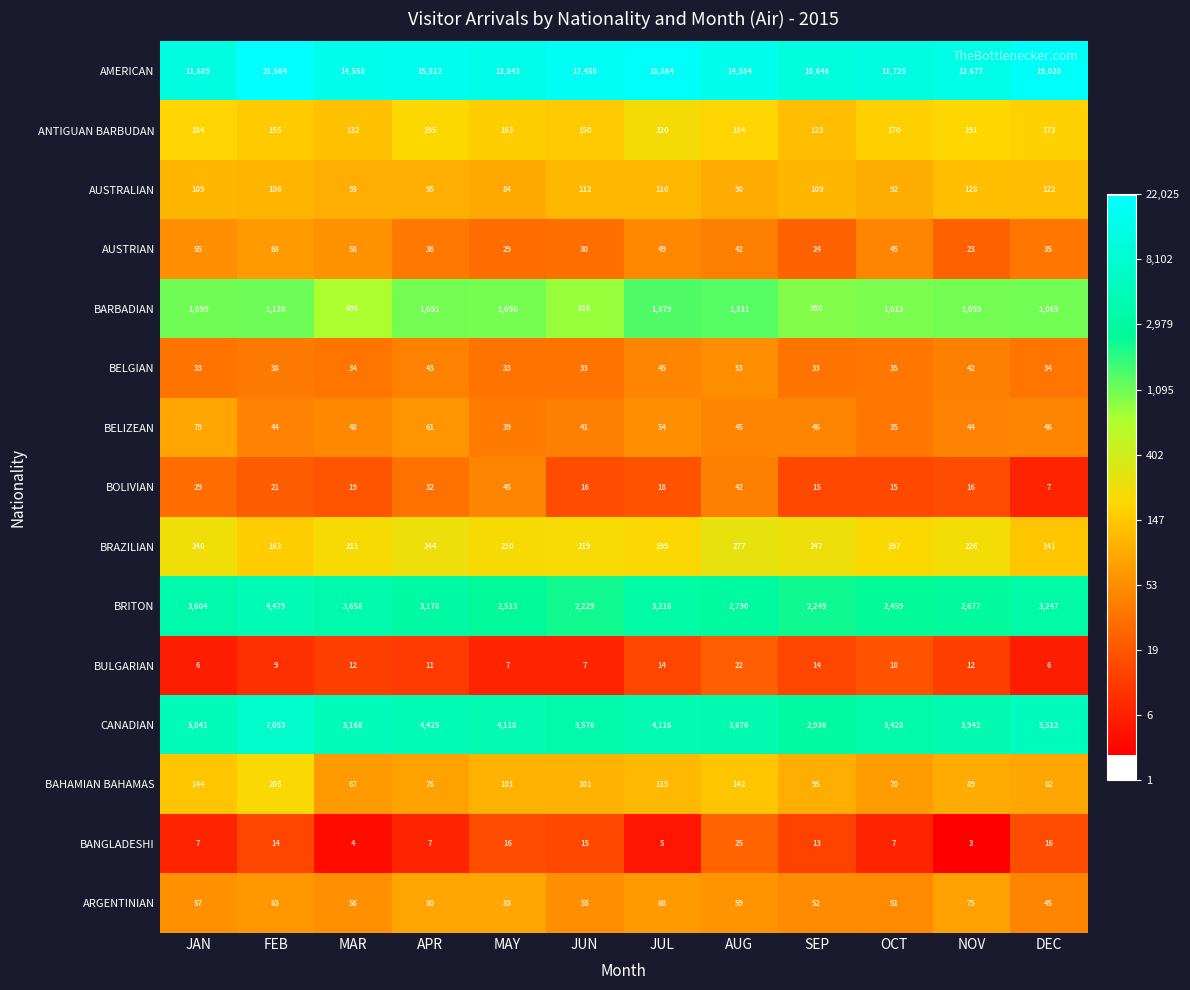

Rank the series by their maximum value, from highest to lowest.

AMERICAN, CANADIAN, BRITON, BARBADIAN, BRAZILIAN, ANTIGUAN BARBUDAN, BAHAMIAN BAHAMAS, AUSTRALIAN, ARGENTINIAN, BELIZEAN, AUSTRIAN, BELGIAN, BOLIVIAN, BANGLADESHI, BULGARIAN